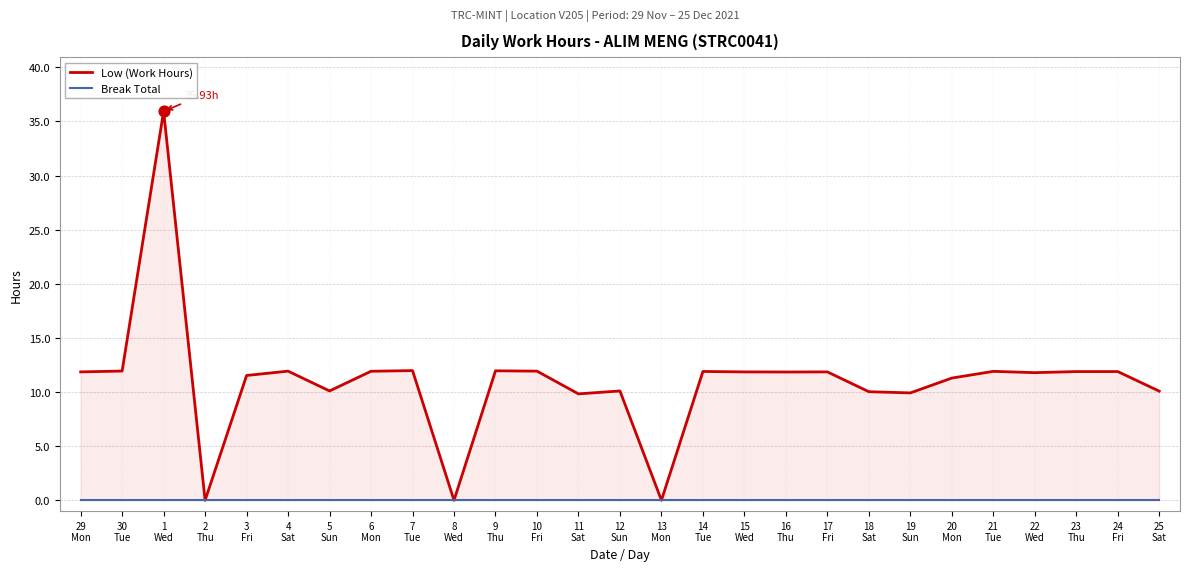

What is the total value across all series at 29
Mon?

11.9